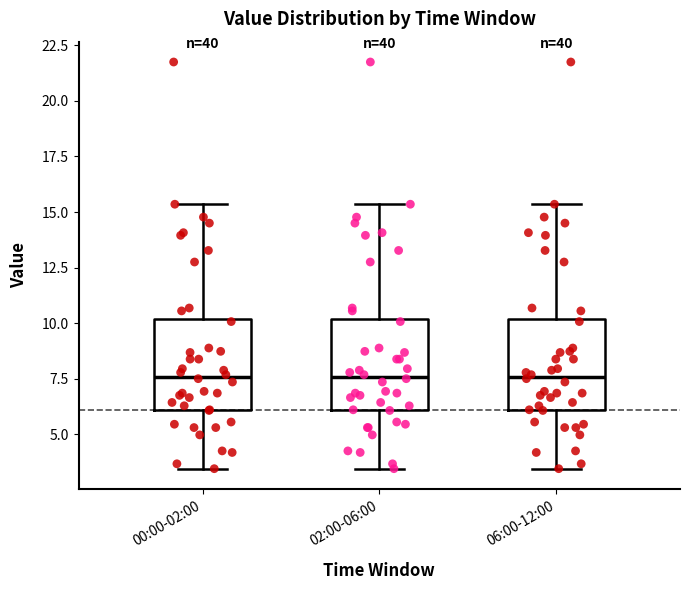

Reading left to right, read every box against the y-axis: the position of its median line, the range the box covers, and the ends of its whiskers. The values are not printed on the chart, so give them approximately, as read against the axis.

00:00-02:00: median 7.5, box 6.0 to 10.0, whiskers 3.5 to 15.5
02:00-06:00: median 7.5, box 6.0 to 10.0, whiskers 3.5 to 15.5
06:00-12:00: median 7.5, box 6.0 to 10.0, whiskers 3.5 to 15.5